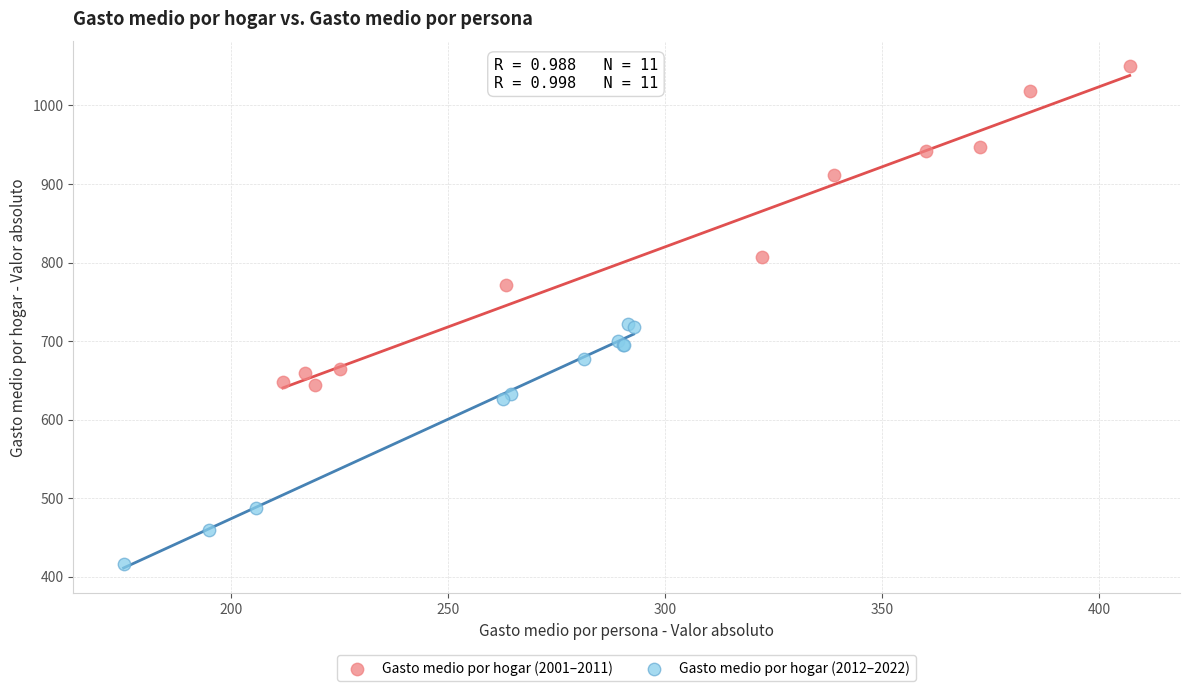

Which series contains the highest Y value?

Gasto medio por hogar (2001–2011)